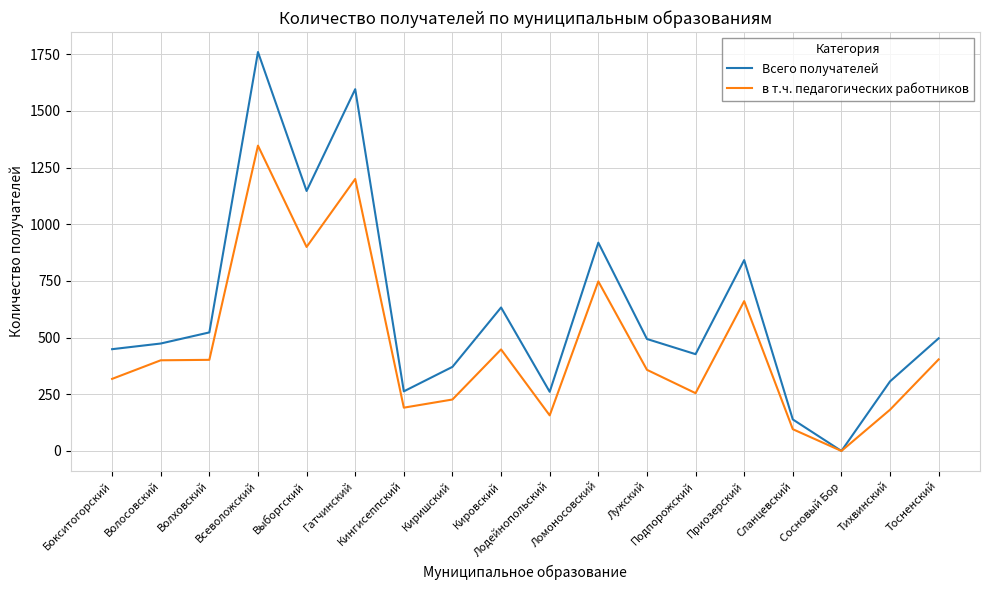

Is the value of в т.ч. педагогических работников at Бокситогорский greater than the value of Всего получателей at Тосненский?

No